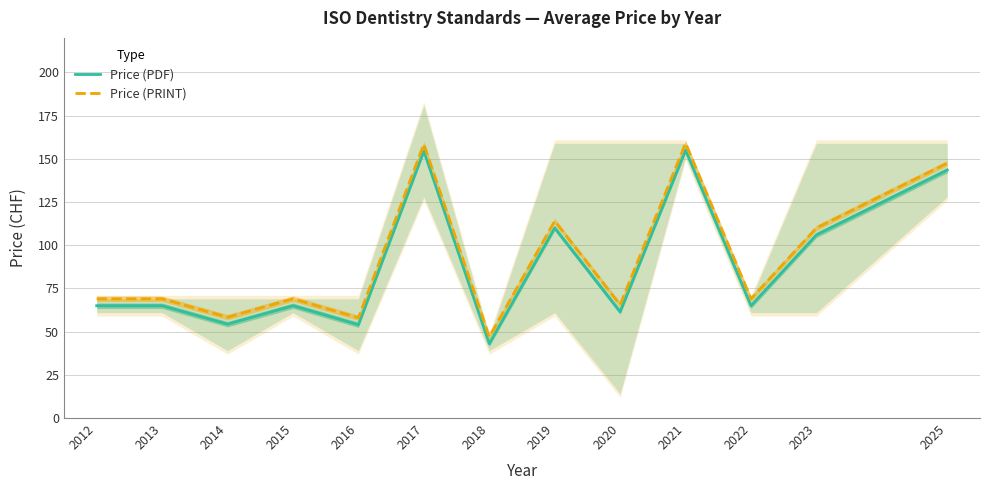

What is the lowest value of the Price (PDF) series?

43.0